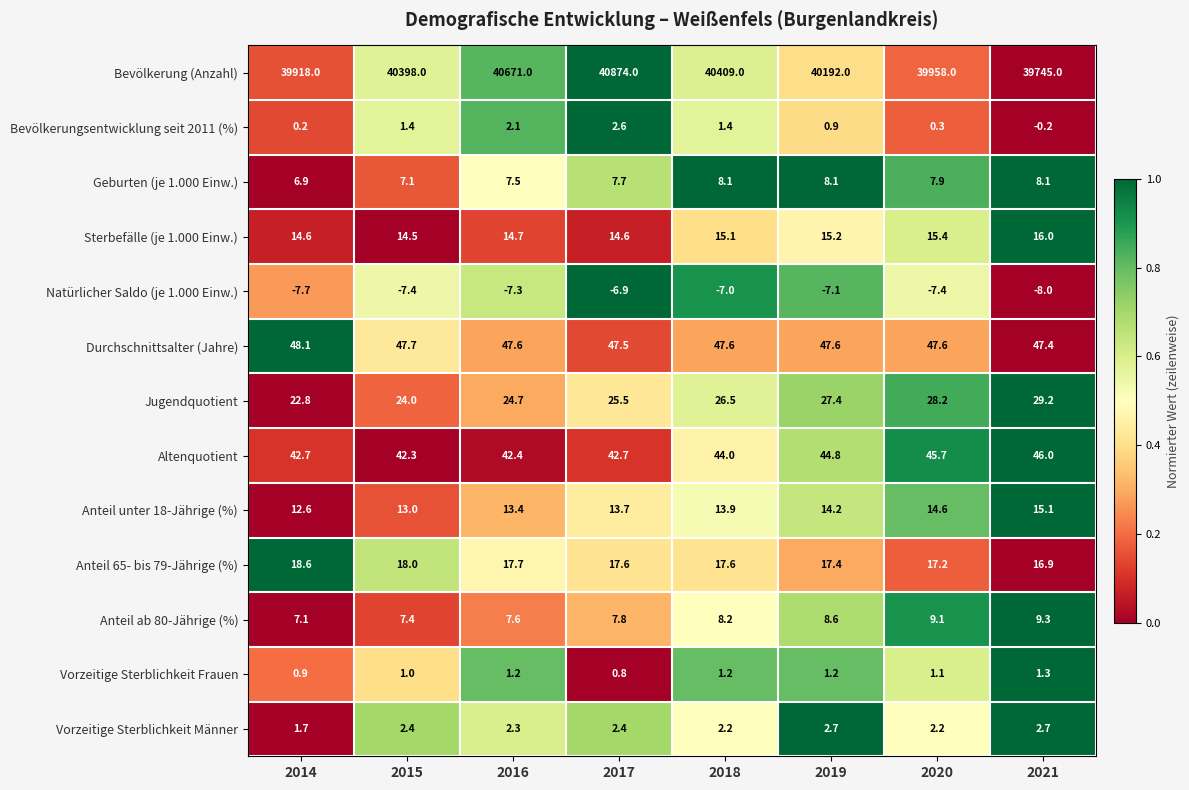

How many distinct data groups are displayed?

13